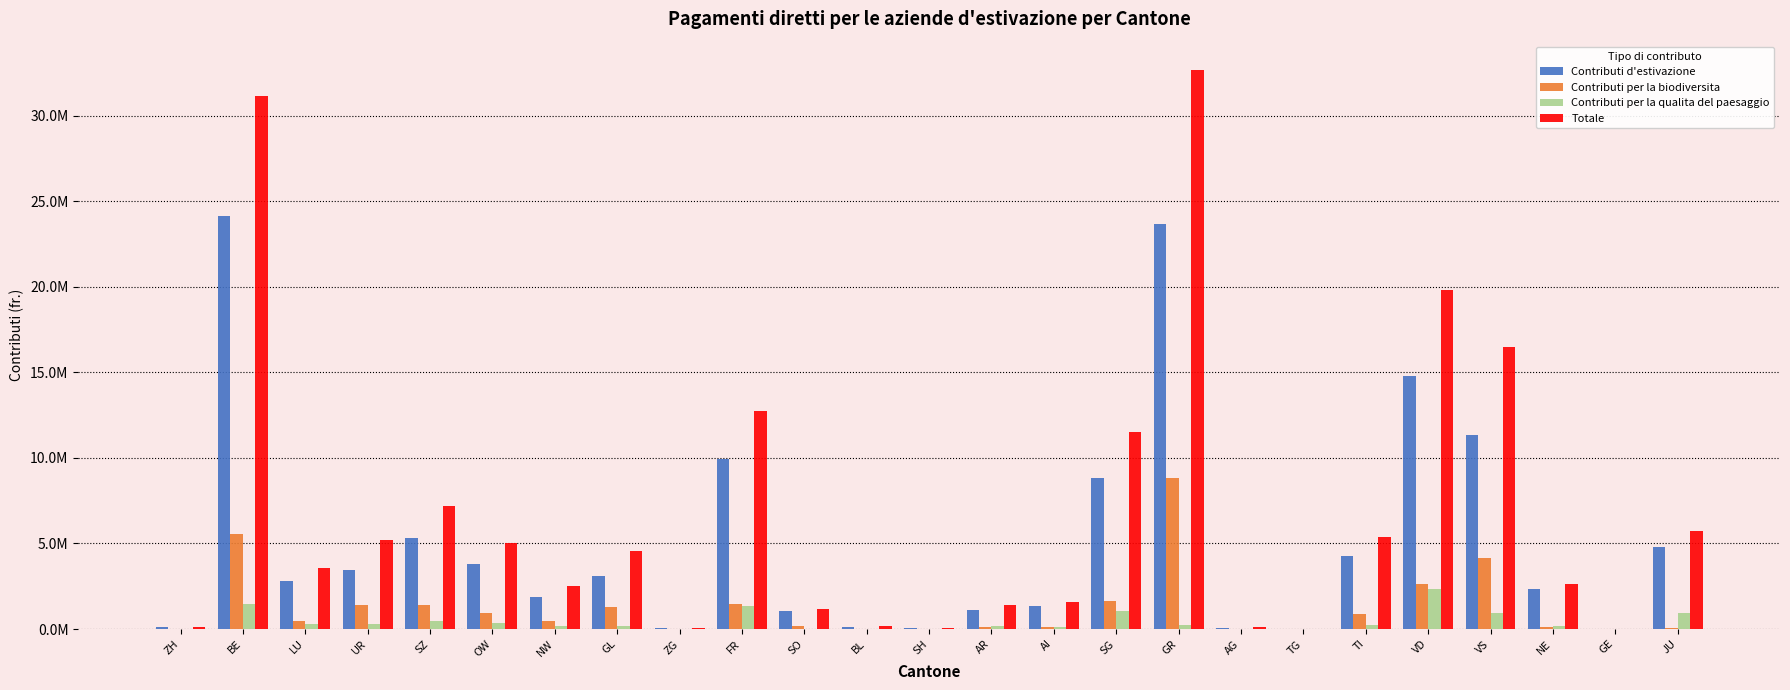

What is the maximum value for Contributi per la qualita del paesaggio?

2367169.2